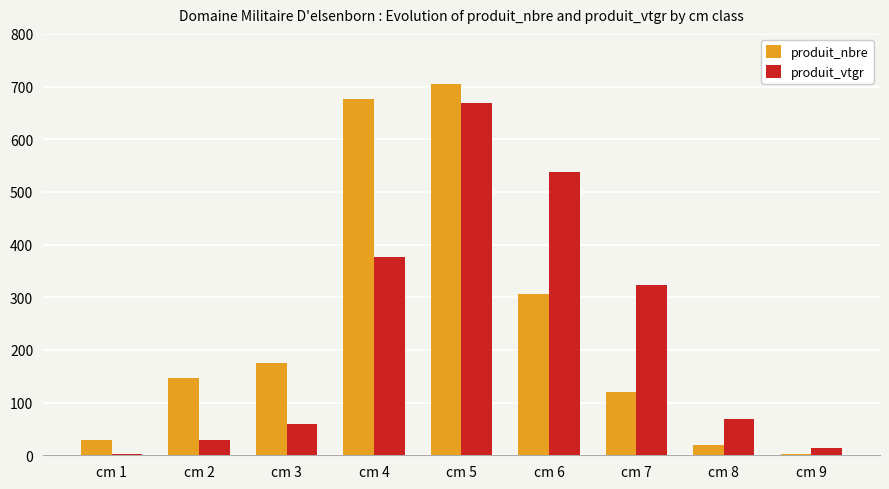

At which category is the sum across all series the highest?

cm 5